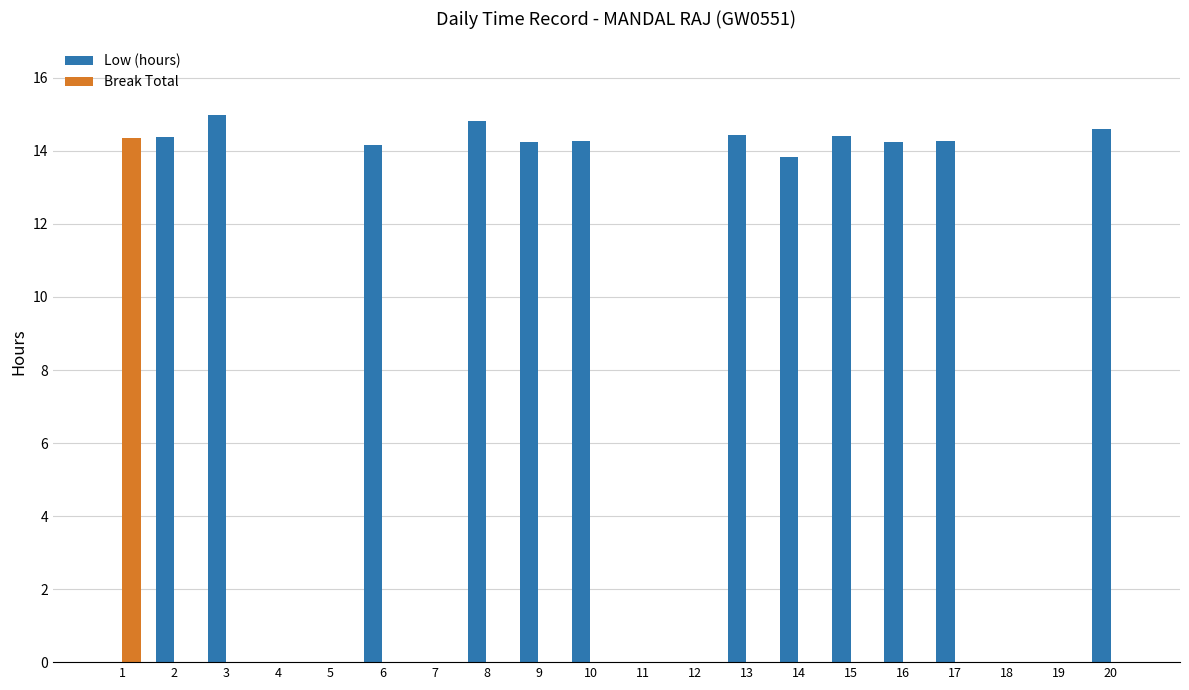

The value of Low (hours) at 3 is 22.6. True or false?

False